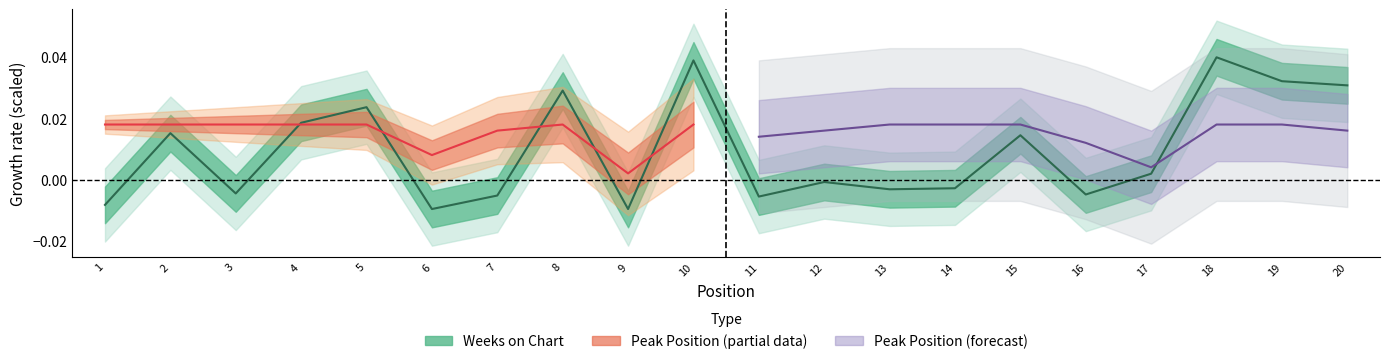

Which has a higher value, 9 or 3?

3